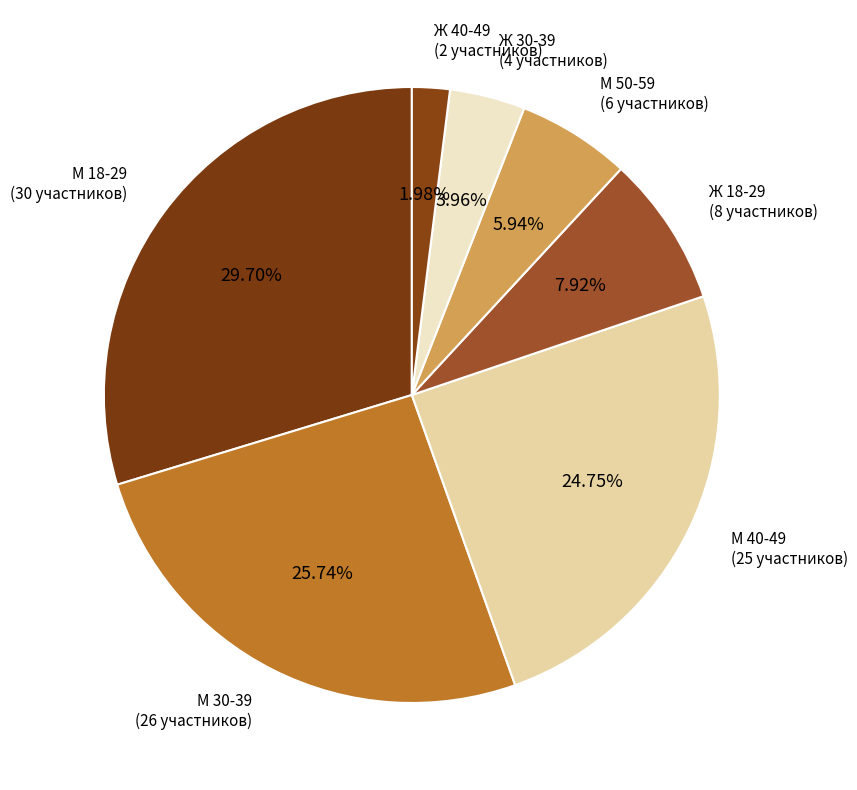

Is there any slice that represents more than half of the pie?

No